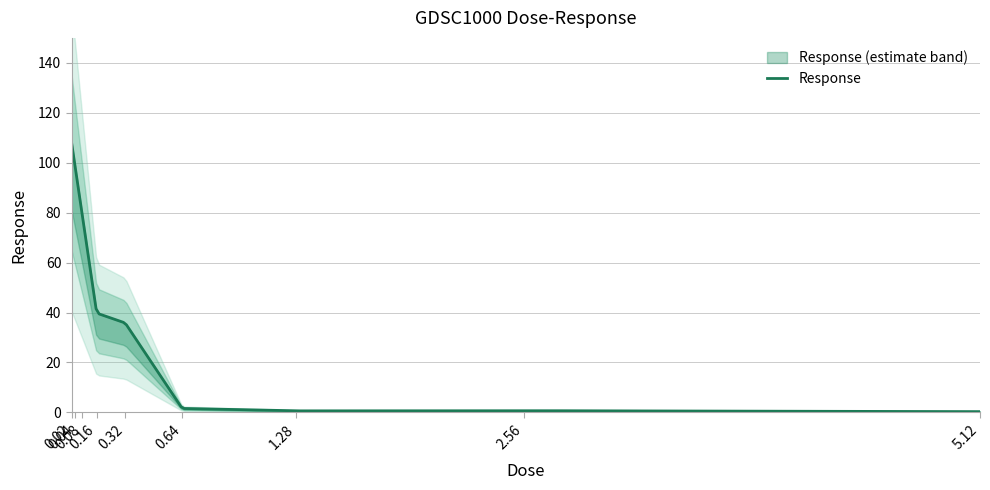

At which label does the data first exceed 35?

0.02